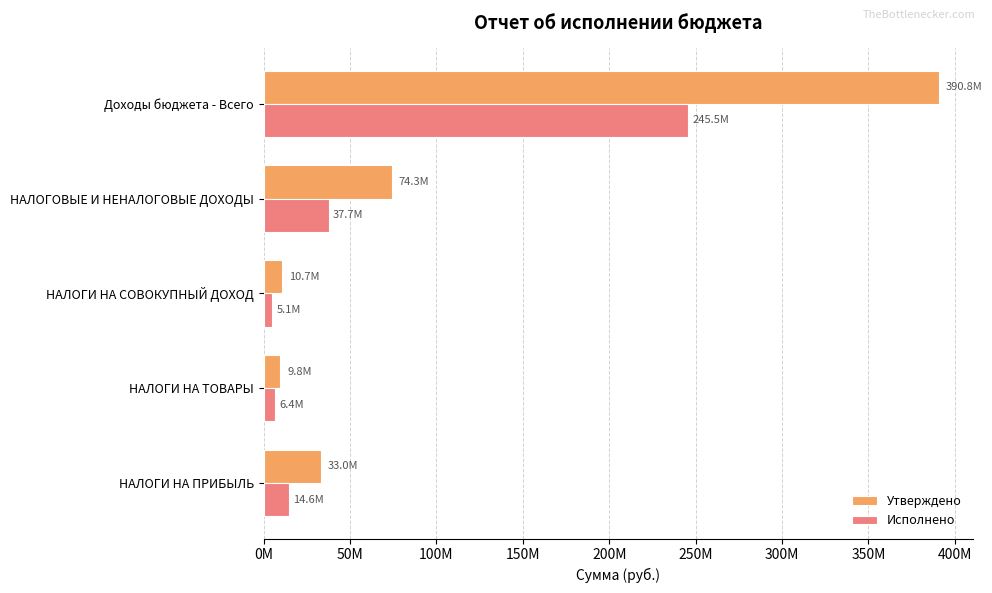

Does the chart contain any negative values?

No